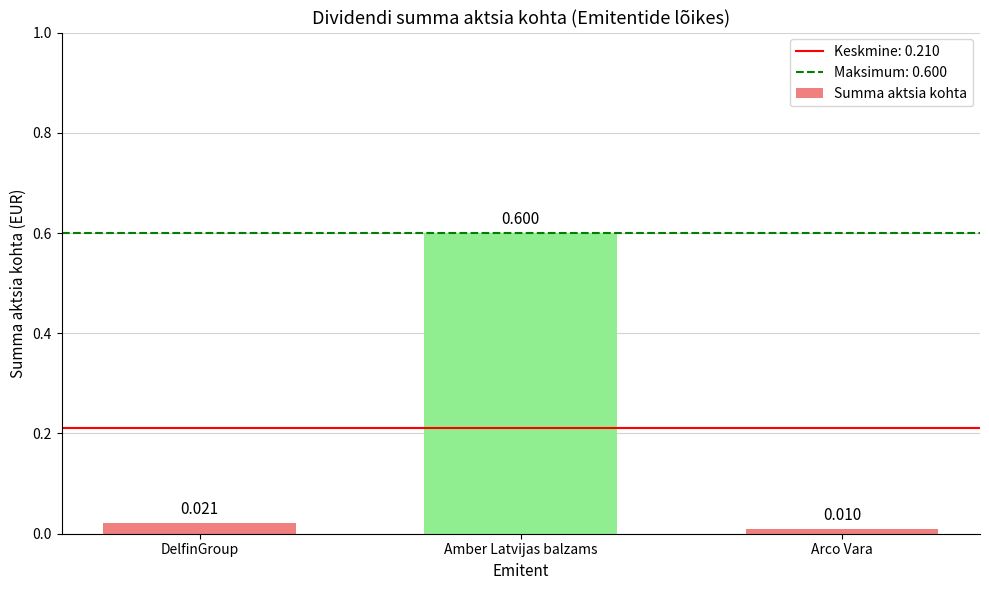

Are the bars grouped side by side (vs. stacked)?

No